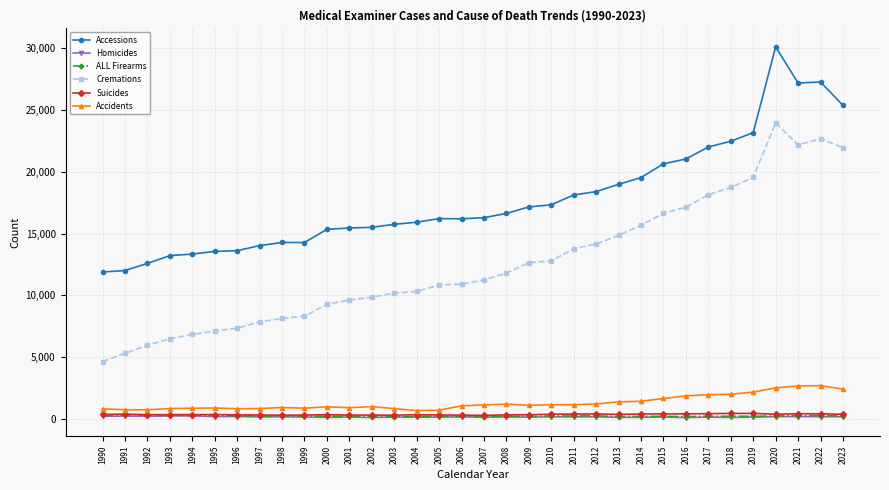

The value of Homicides at 1995 is 161. True or false?

True